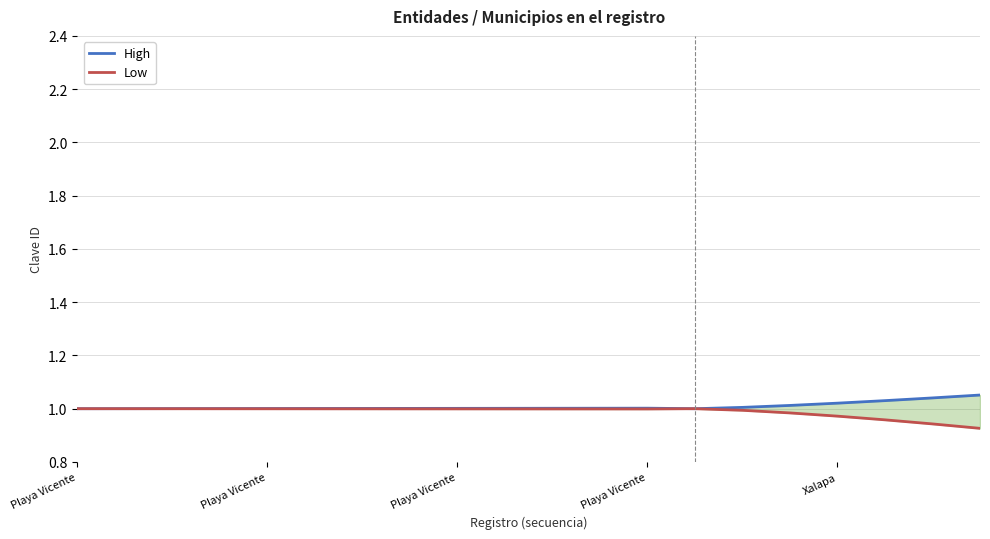

Which series has the largest range (max minus min)?

Low